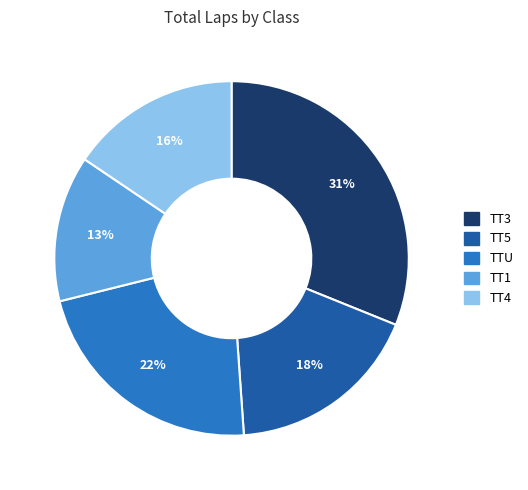

True or false: TT5 accounts for 18% of the total.

True